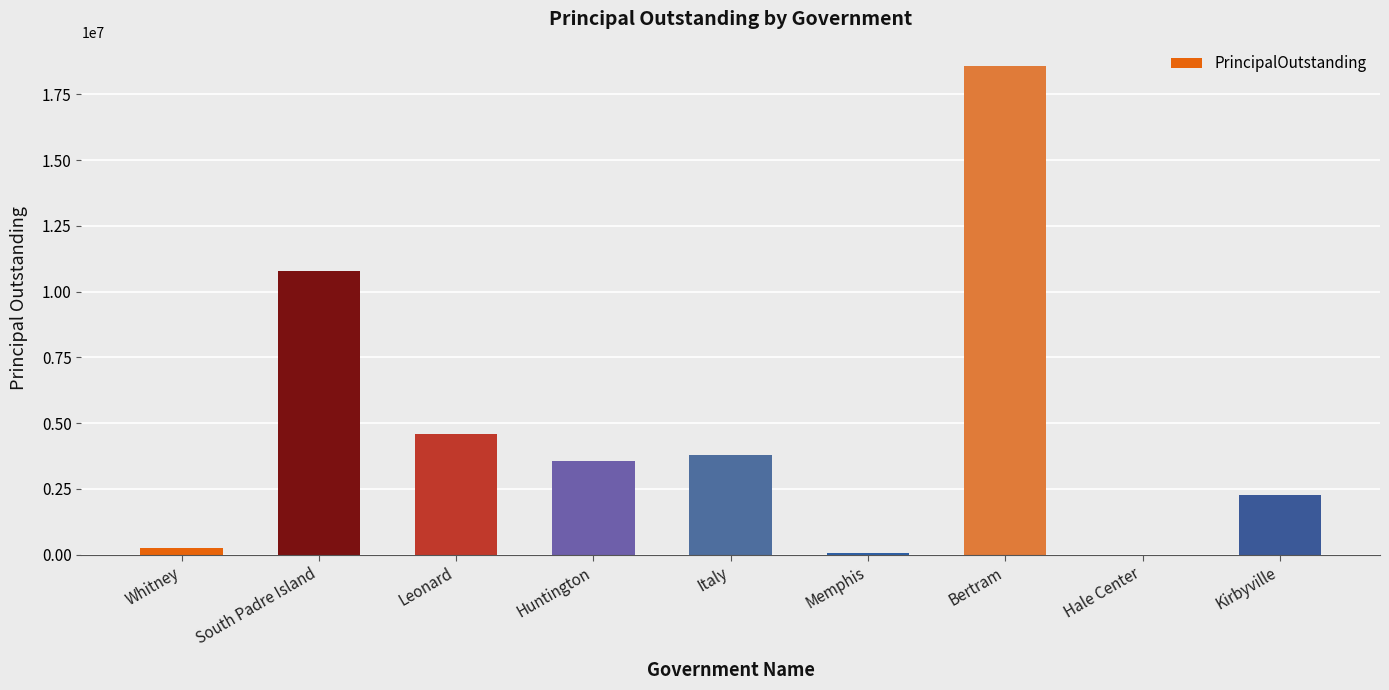

What is the change in value from Bertram to Hale Center?

-18574000